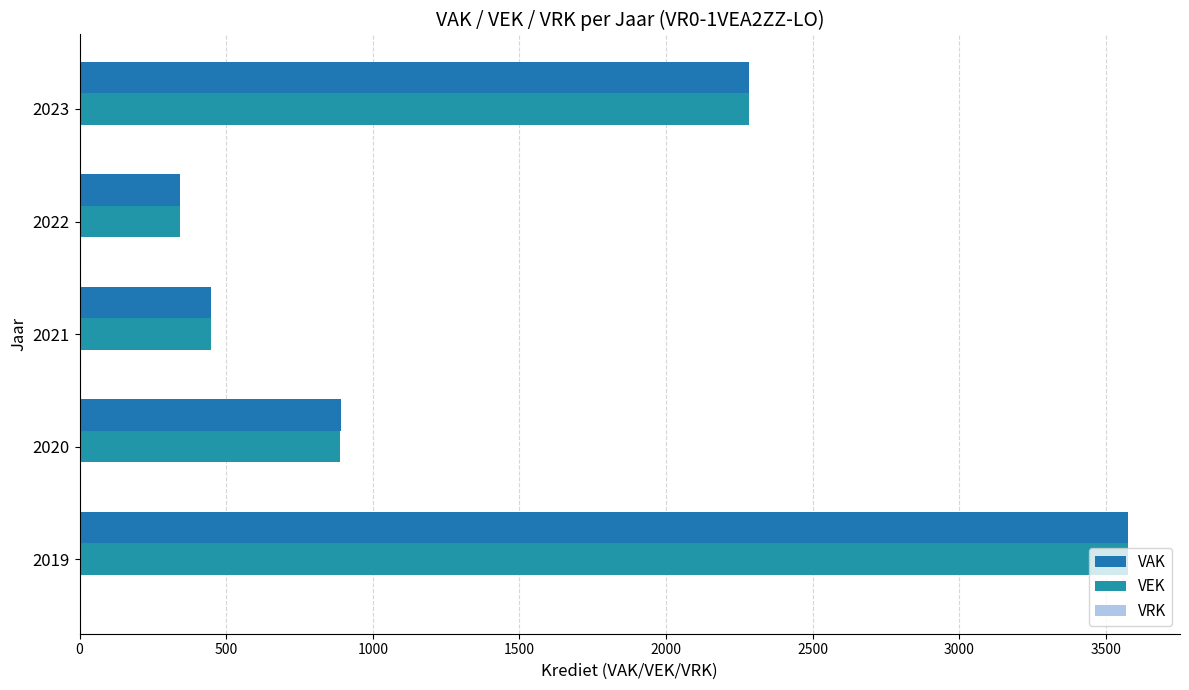

Rank the categories by VAK value from lowest to highest.

2022, 2021, 2020, 2023, 2019